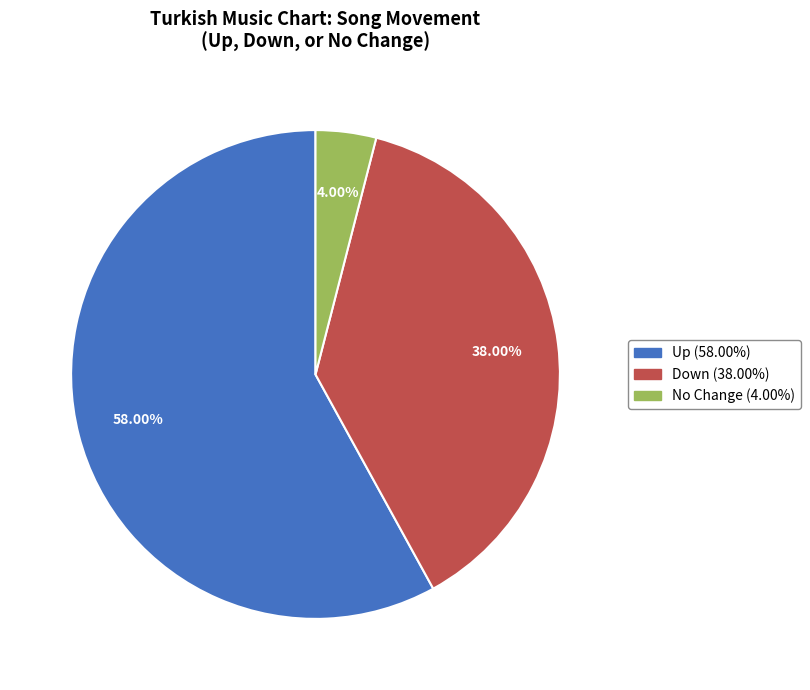

To the nearest percent, what is the difference between the largest and smallest slice percentages?

54%